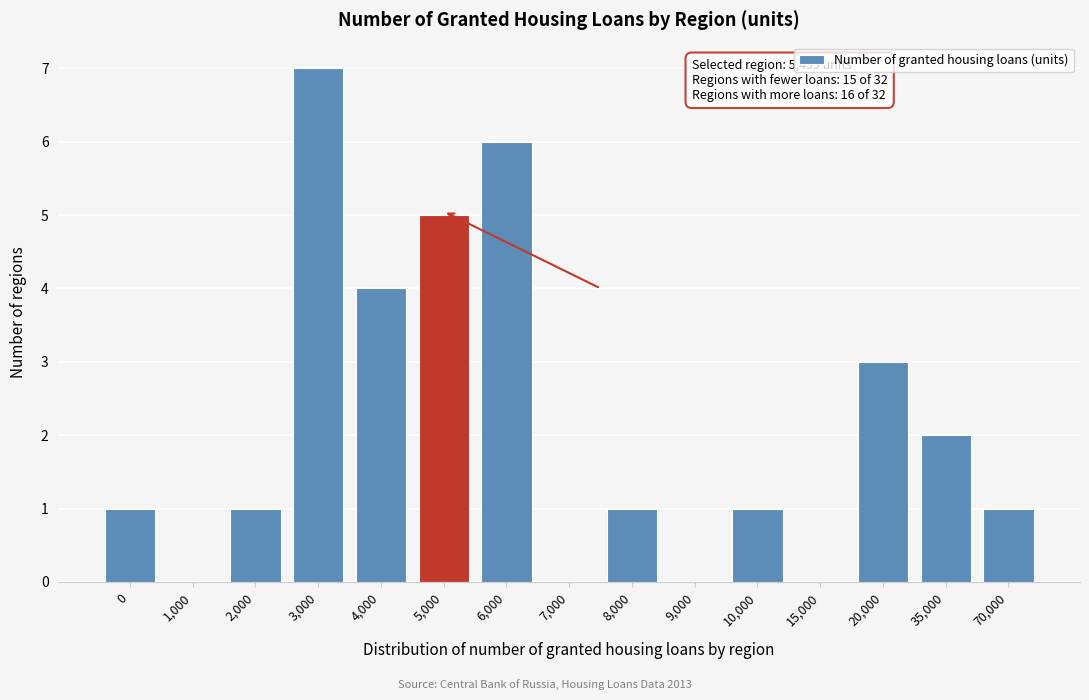

Reading left to right, transcribe all the data shown in this chart.

0=1	1,000=0	2,000=1	3,000=7	4,000=4	5,000=5	6,000=6	7,000=0	8,000=1	9,000=0	10,000=1	15,000=0	20,000=3	35,000=2	70,000=1